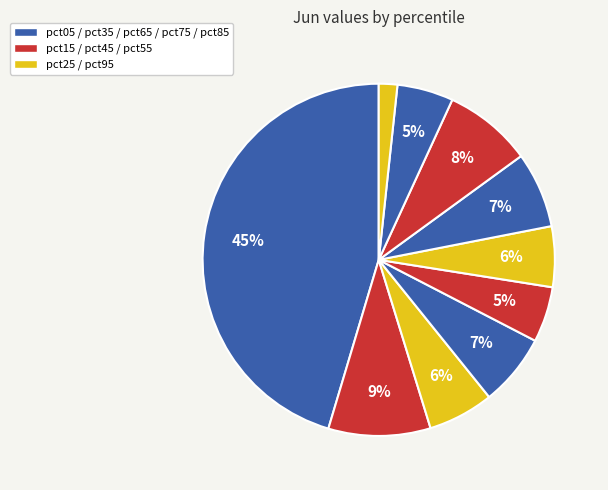

How many segments does this pie chart have?

10